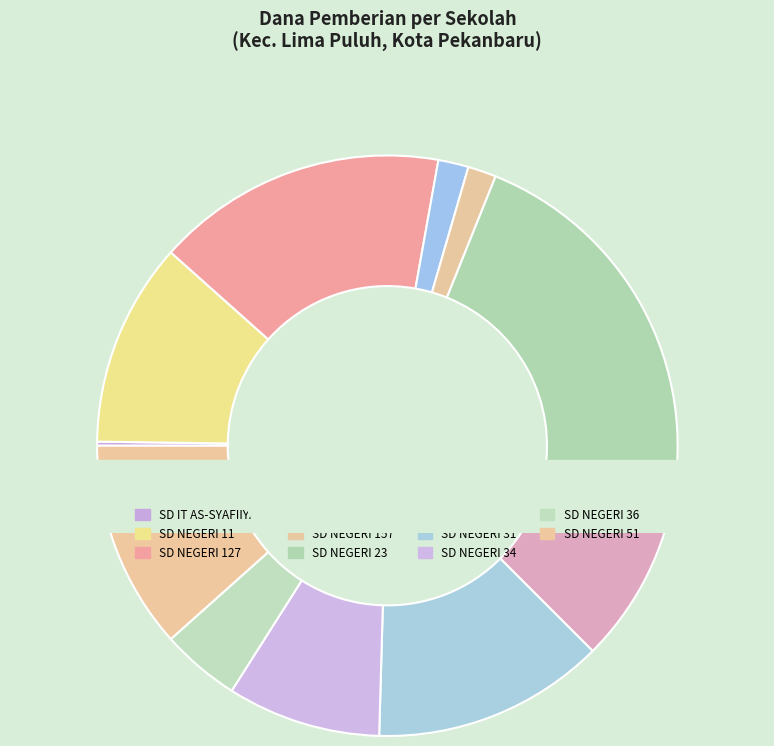

Count the number of slices in the pie.

12